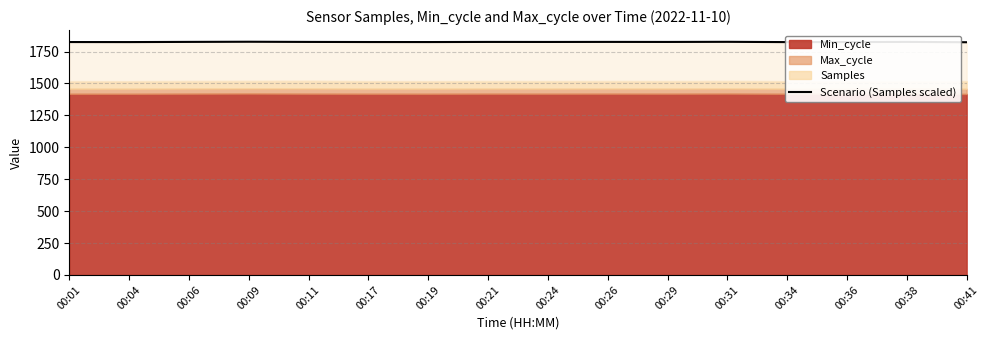

Is it true that the value at 00:29 is 1825.2?

True